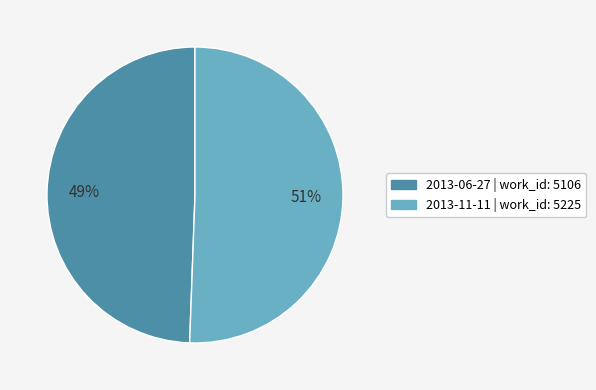

To the nearest percent, what is the average slice percentage?

50%